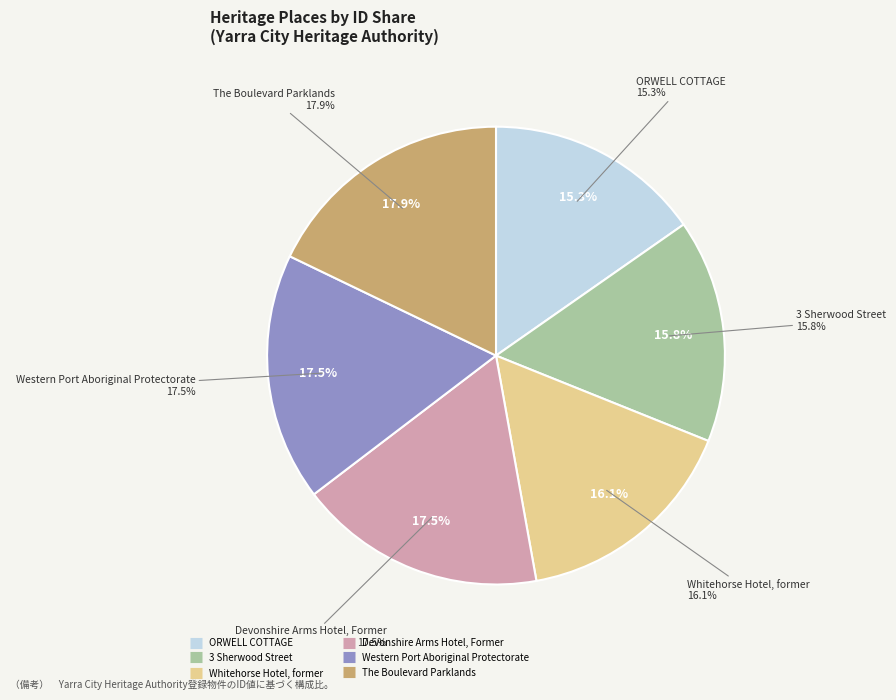

What is the change in value from Whitehorse Hotel, former to Western Port Aboriginal Protectorate?

+8232